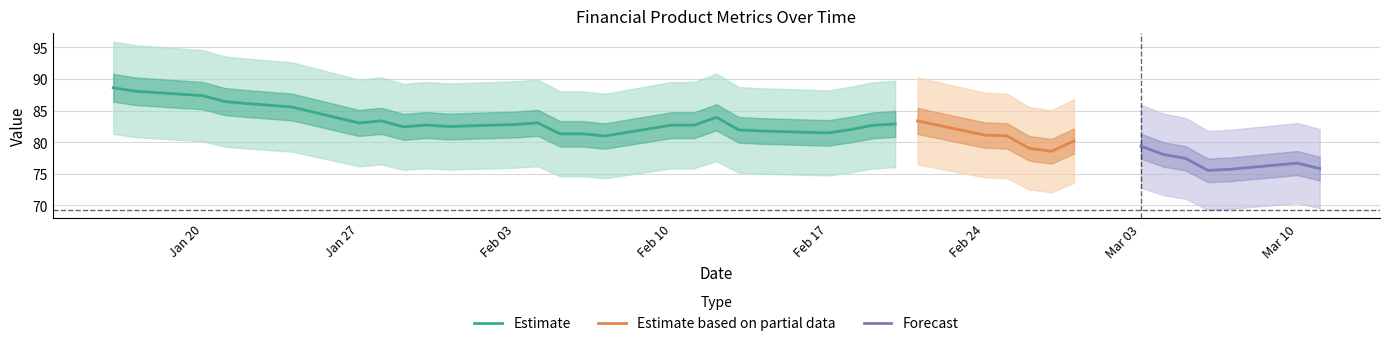

True or false: Estimate has a value of 82.8 at Feb 03.

True